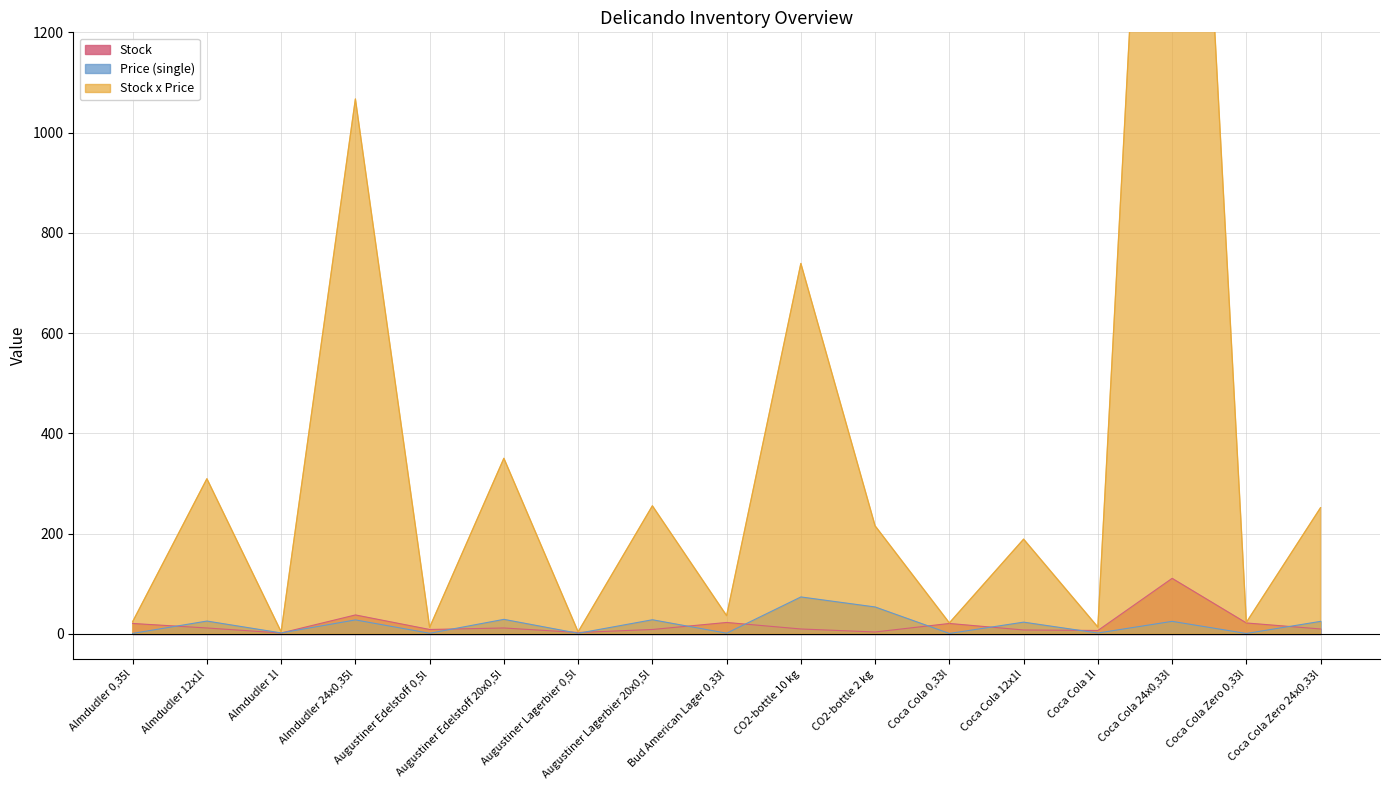

In Stock, how many points are lower than both neighbors (excluding endpoints)?

5